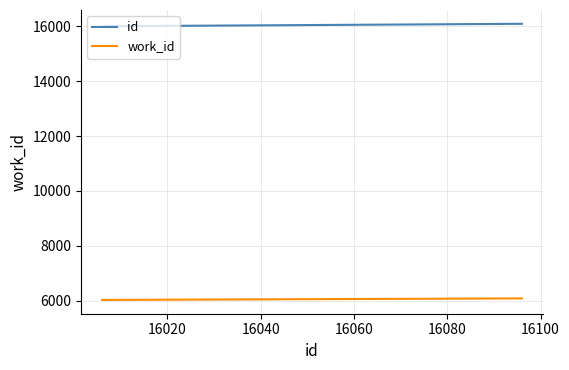

How many values in the work_id series are below 6029?

1